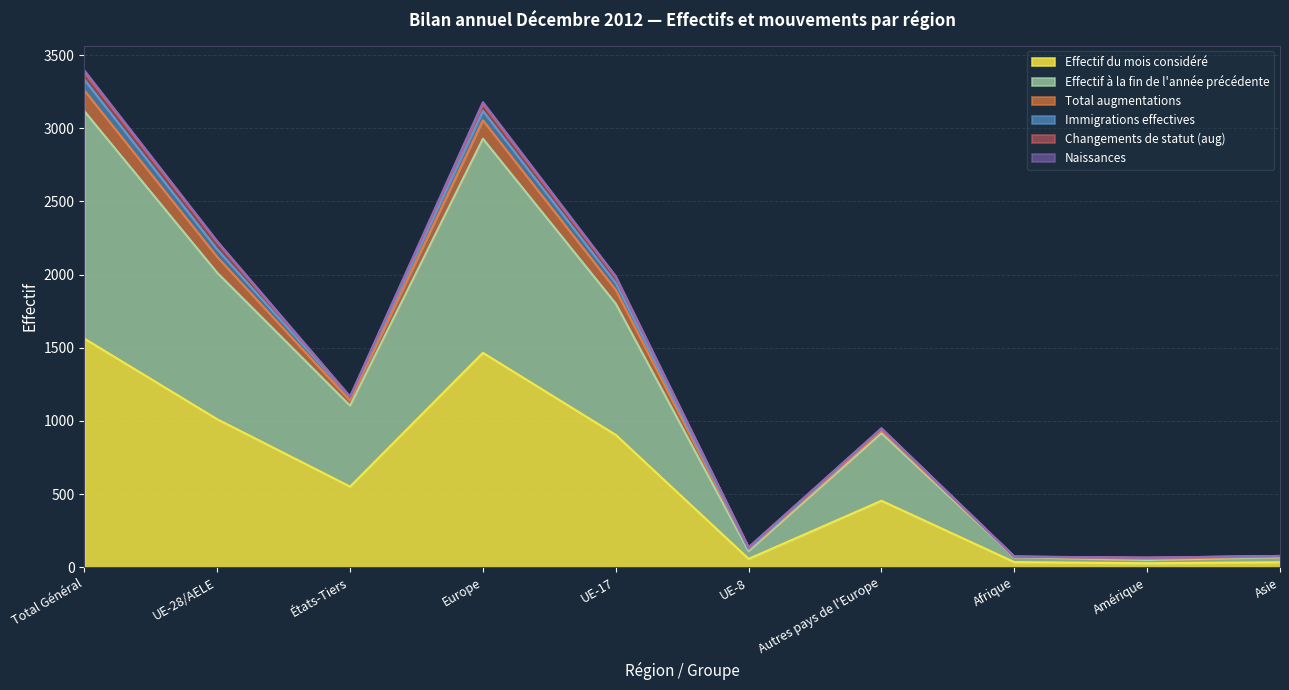

Is it true that Effectif du mois considéré equals 35 at Afrique?

True